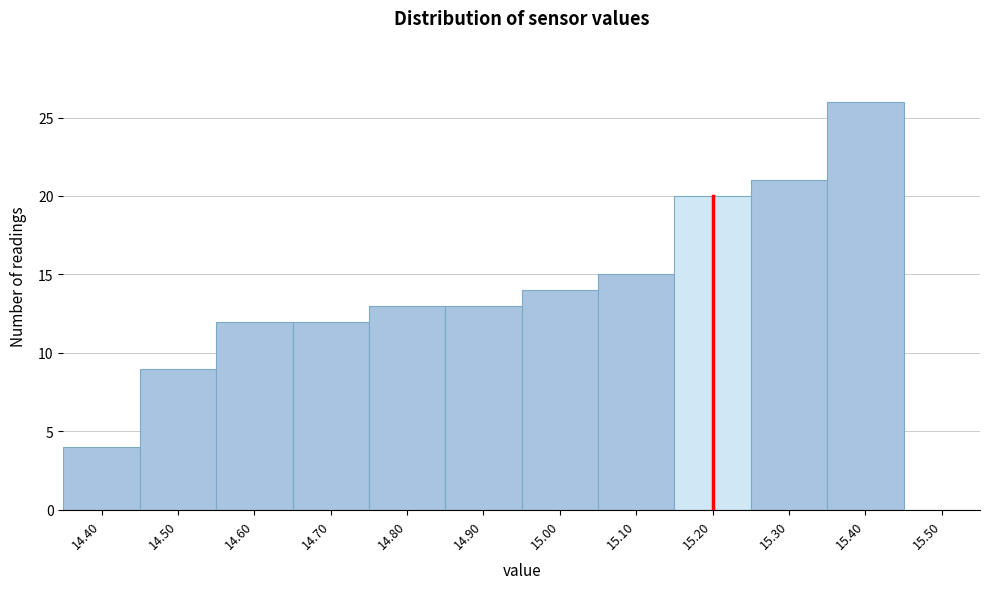

What is the height of the bar covering 14.55 to 14.65 on the x-axis? The values are not printed on the chart, so give them approximately, as read against the axis.

12